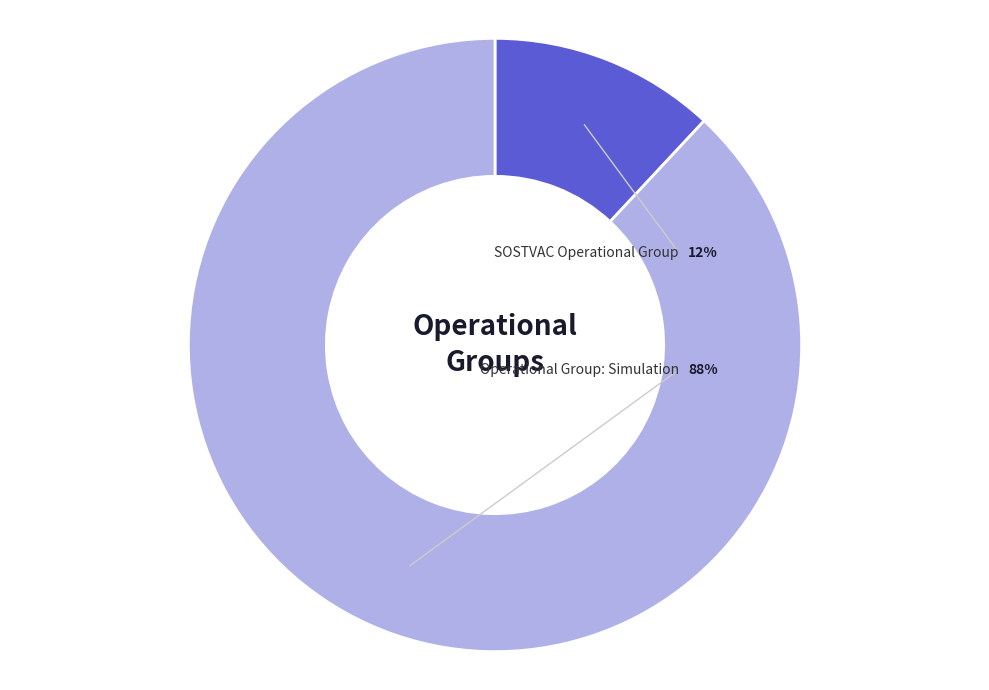

What is the total percentage of SOSTVAC Operational Group and Operational Group: Simulation?

100.0%